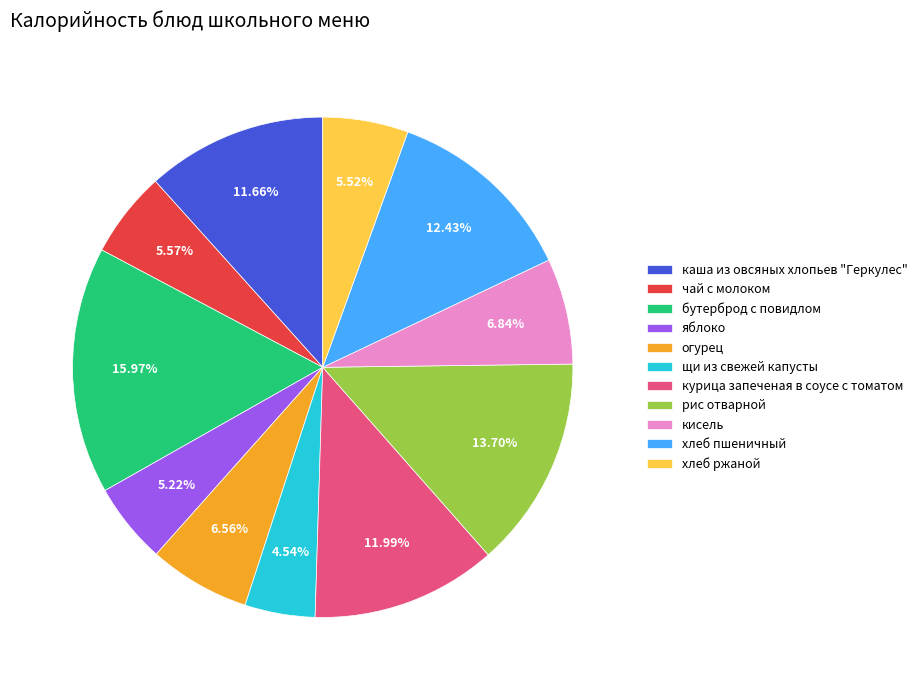

To the nearest percent, what portion does огурец represent?

7%